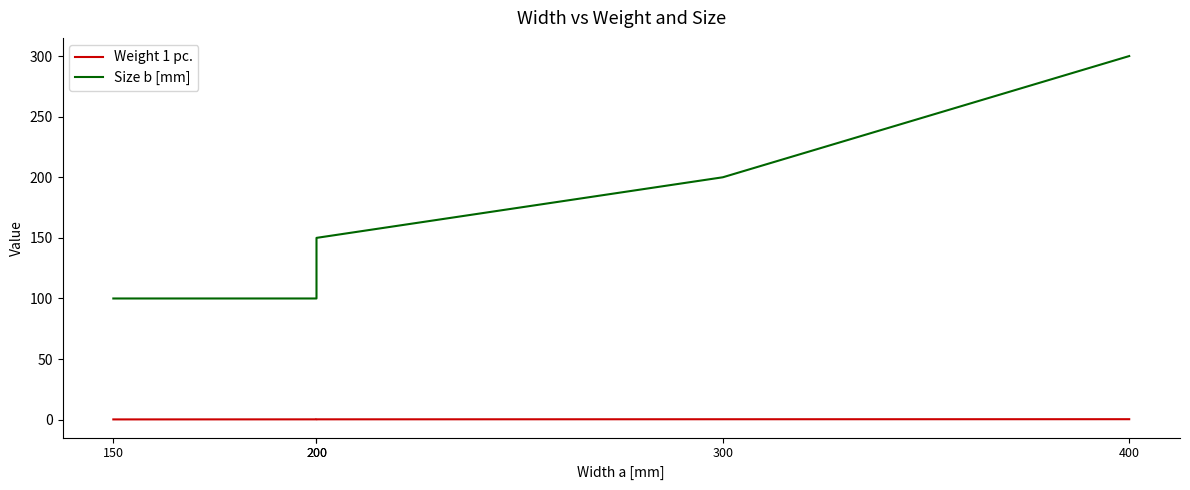

True or false: Size b [mm] has more than 1 points higher than both neighbors.

False